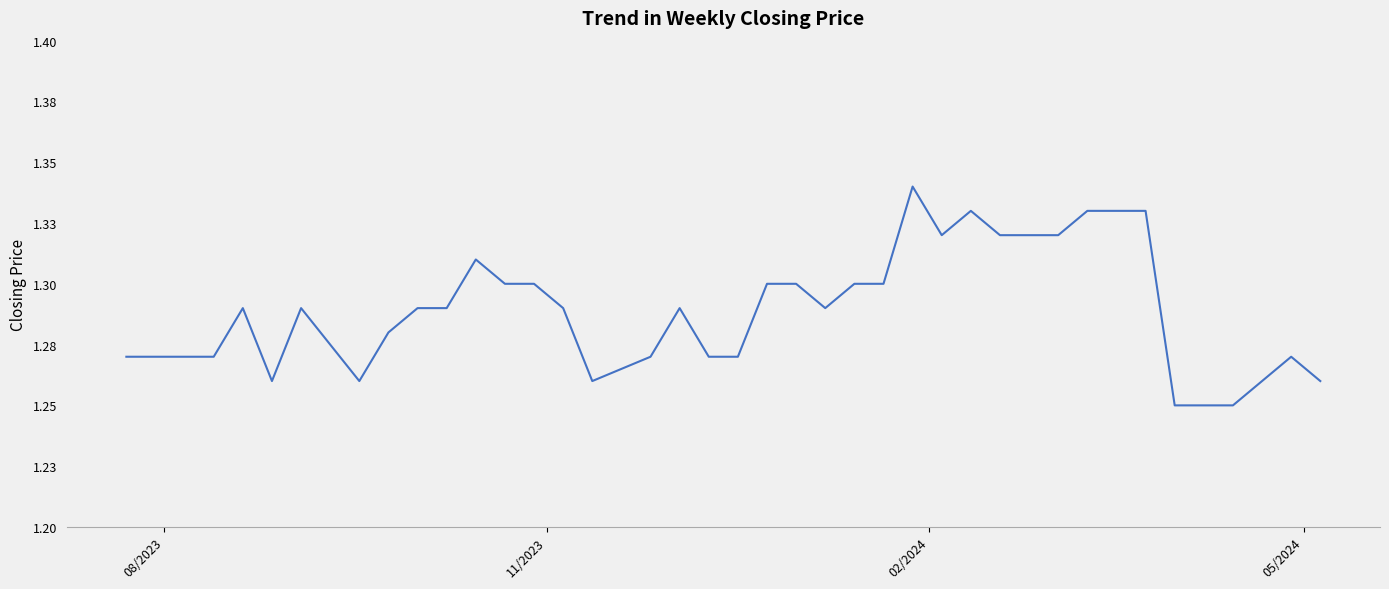

What is the label of the 4th point from the left?

05/2024